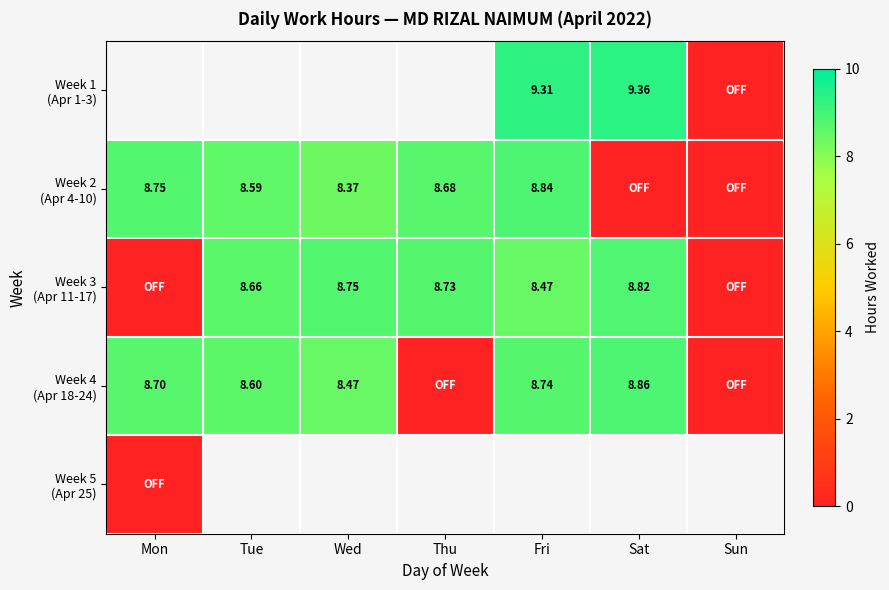

Which has a higher value, Thu or Tue?

Tue